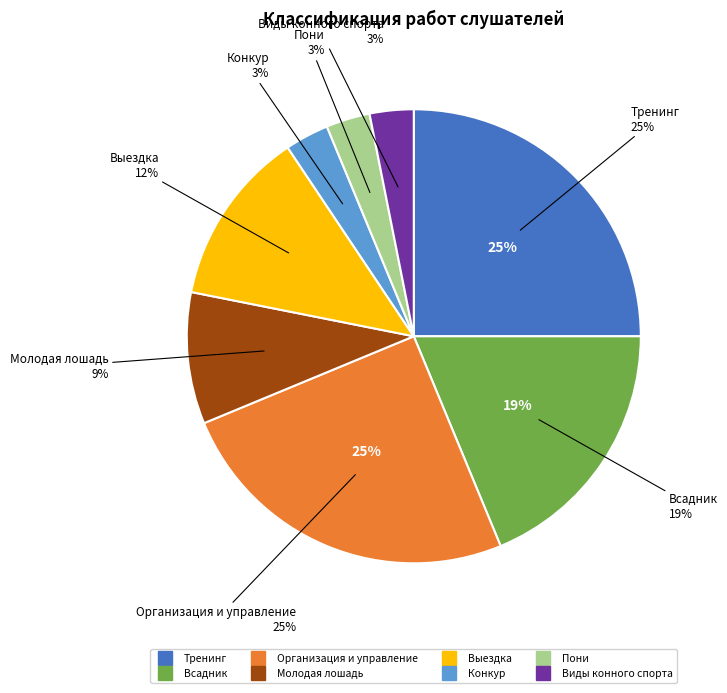

What is the smallest slice in the pie chart?

Конкур